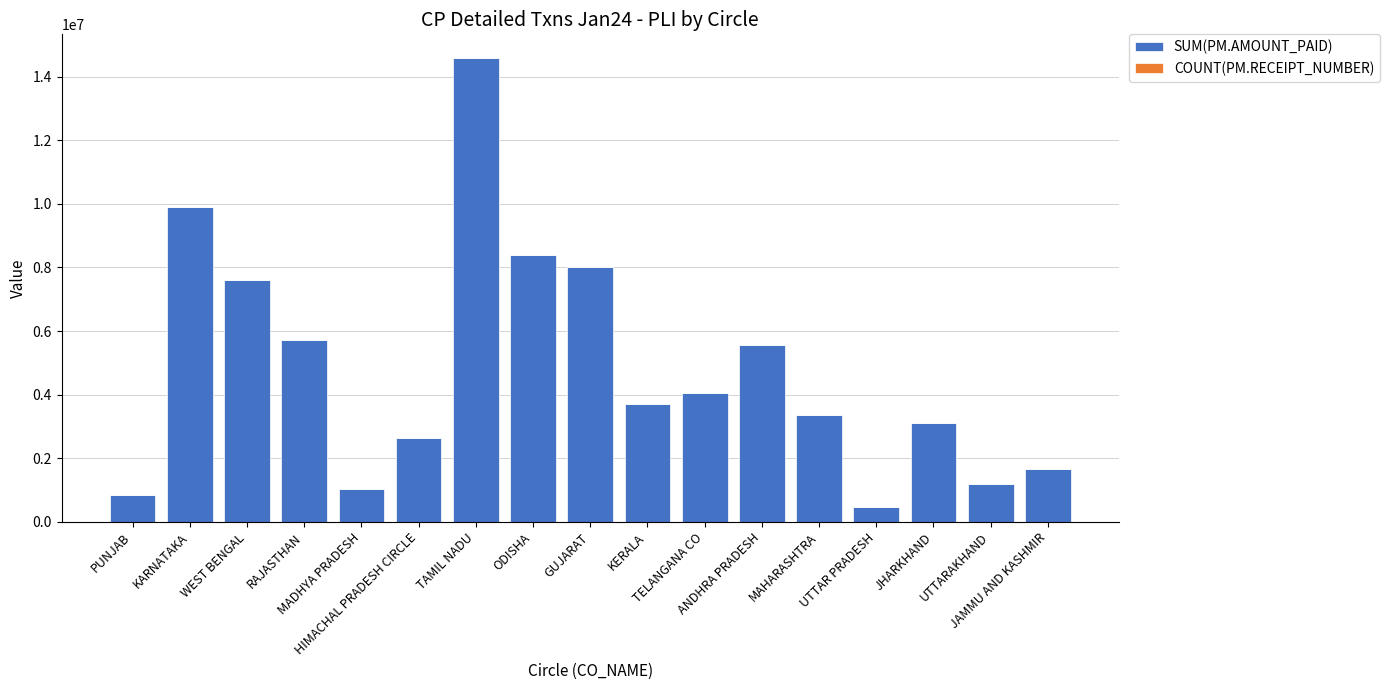

True or false: SUM(PM.AMOUNT_PAID) has a value of 13543890 at KARNATAKA.

False